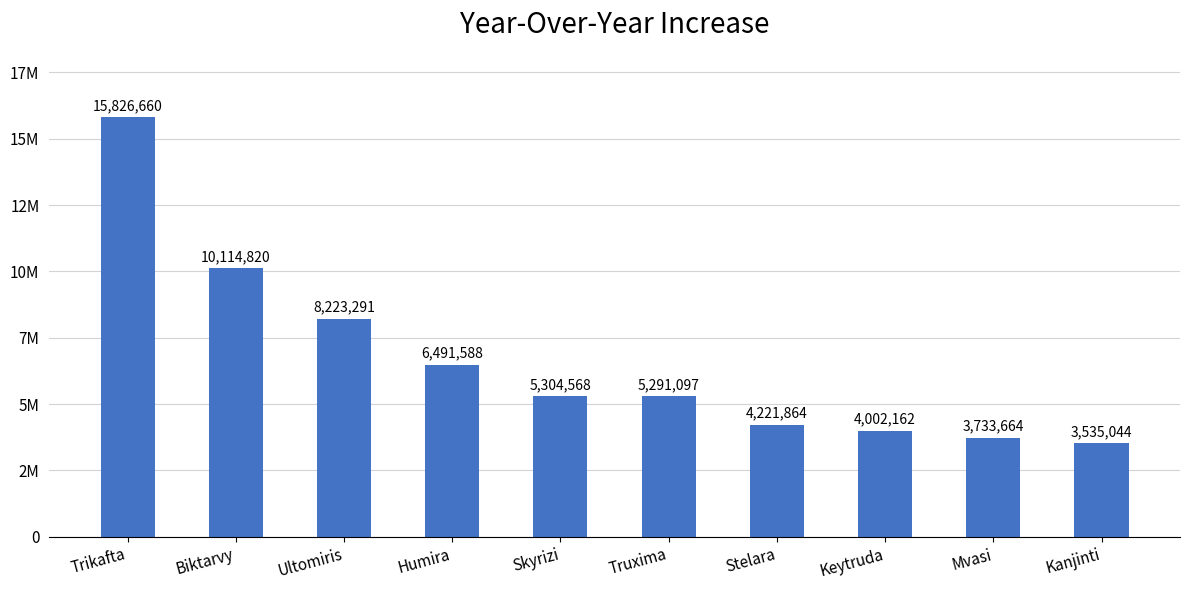

Reading right to left, what are all the values shown in this chart?

3535044	3733664	4002162	4221864	5291097	5304568	6491588	8223291	10114820	15826660